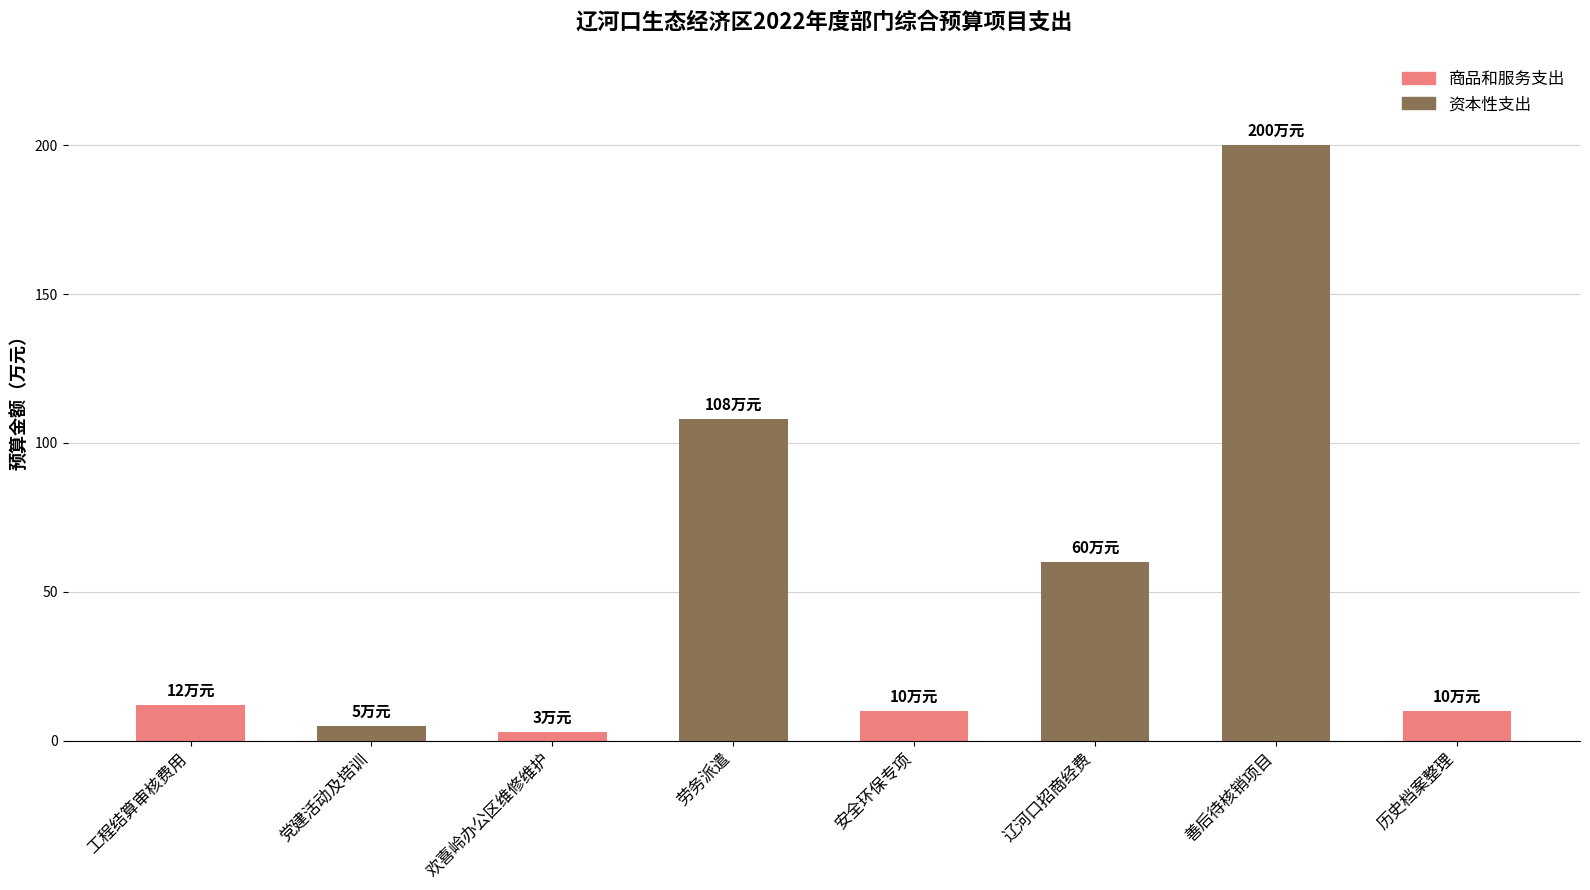

How many series are shown in this chart?

1